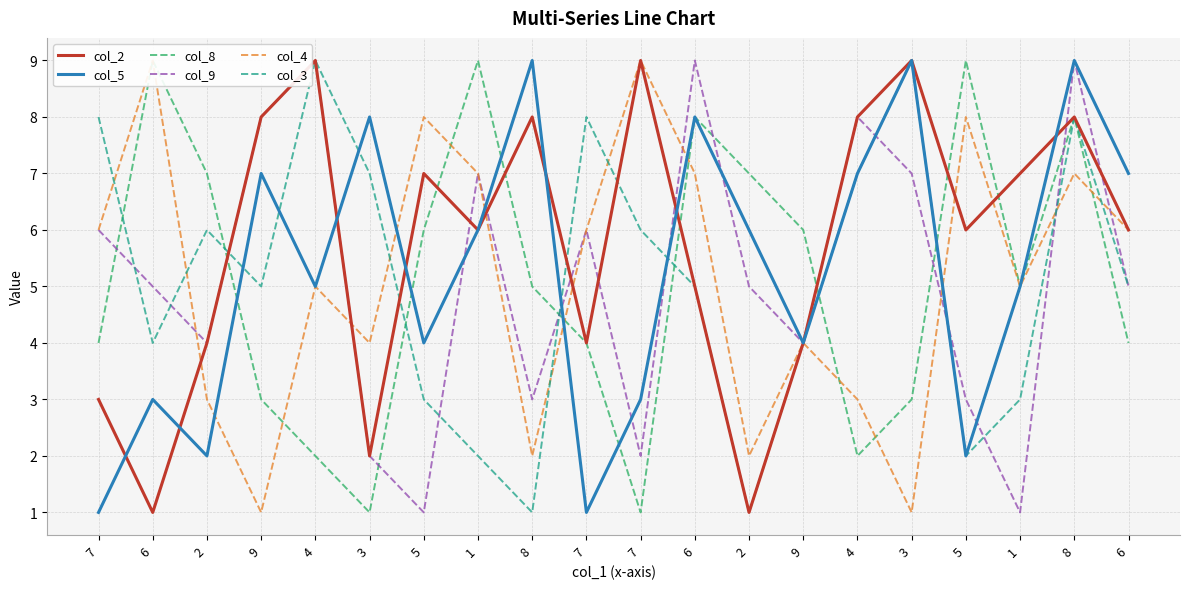

What is the label of the 11th point from the left?

7